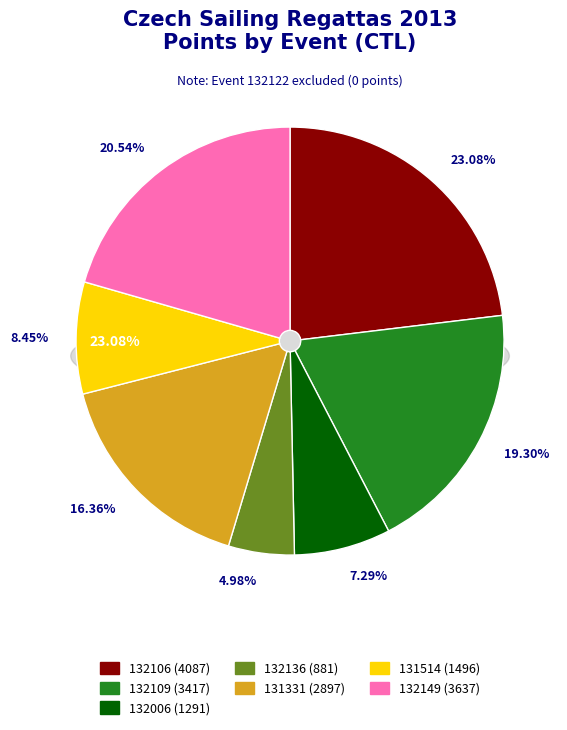

Count the number of slices in the pie.

7